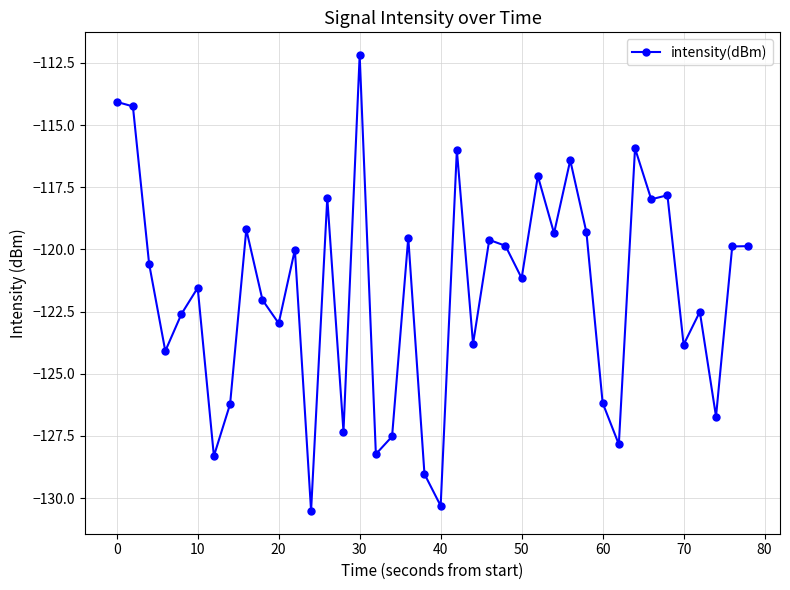

What is the difference between the second highest and minimum values?

16.4